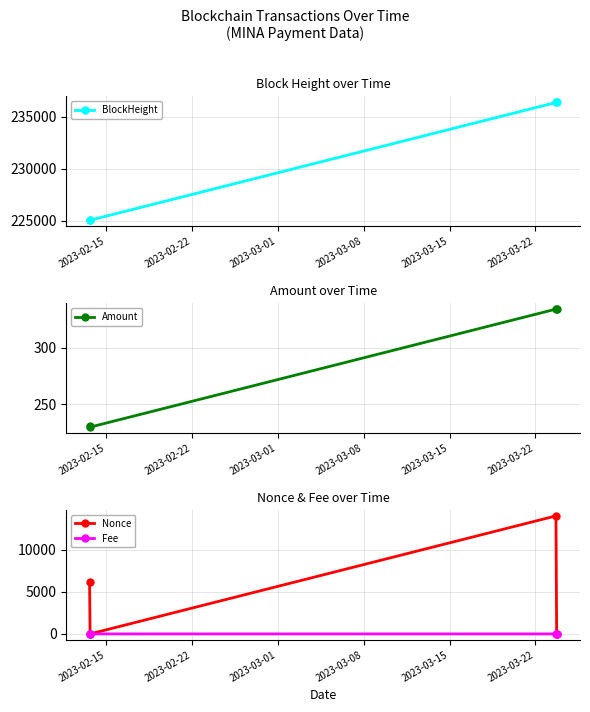

What is the value of the Nonce point at the 3rd from the left?

14007.0